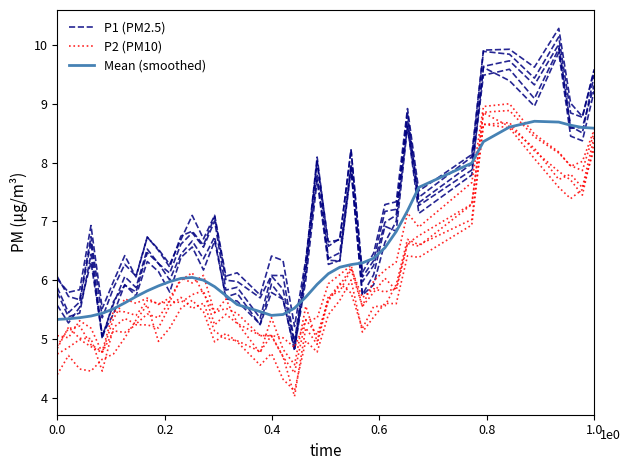

What is the highest value of the Mean (smoothed) series?

8.7